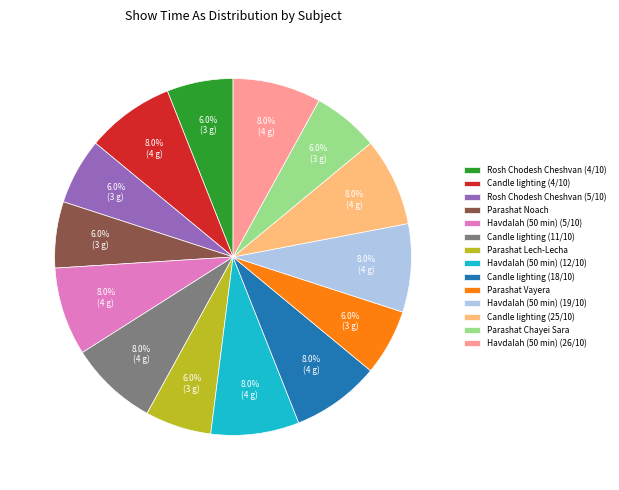

Does any single category account for the majority?

No